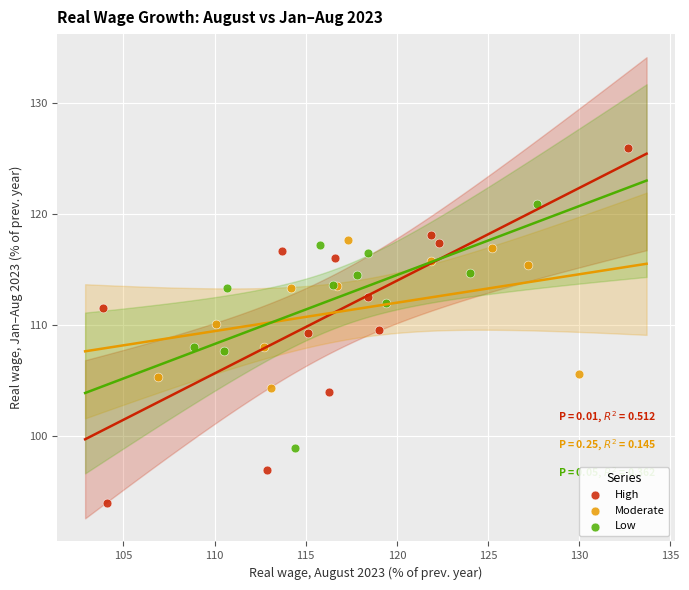

Which series contains the highest Y value?

High